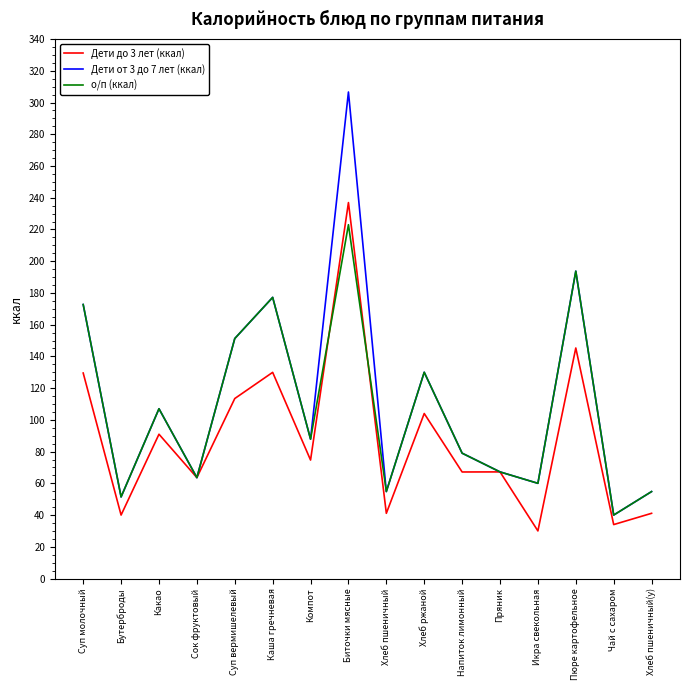

At which category does the chart reach its peak across all series?

Биточки мясные